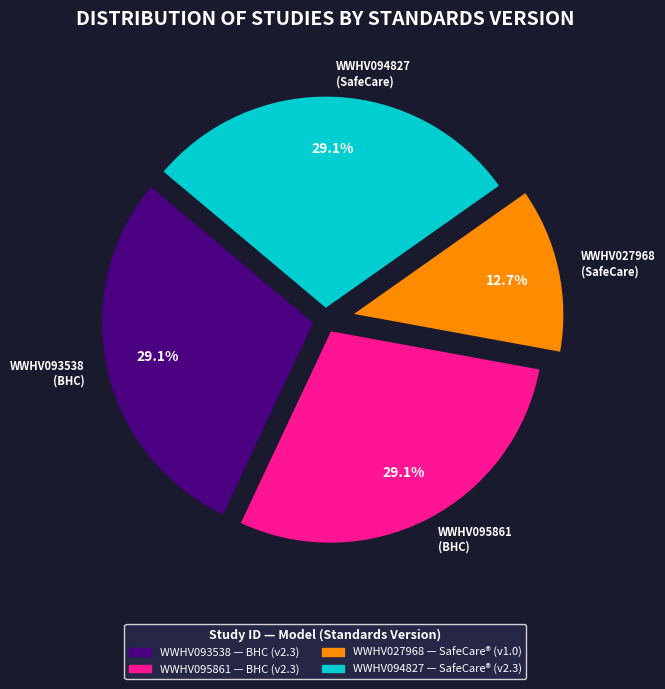

What is the ratio of the value at WWHV094827 (SafeCare) to the value at WWHV095861 (BHC)?

1.0